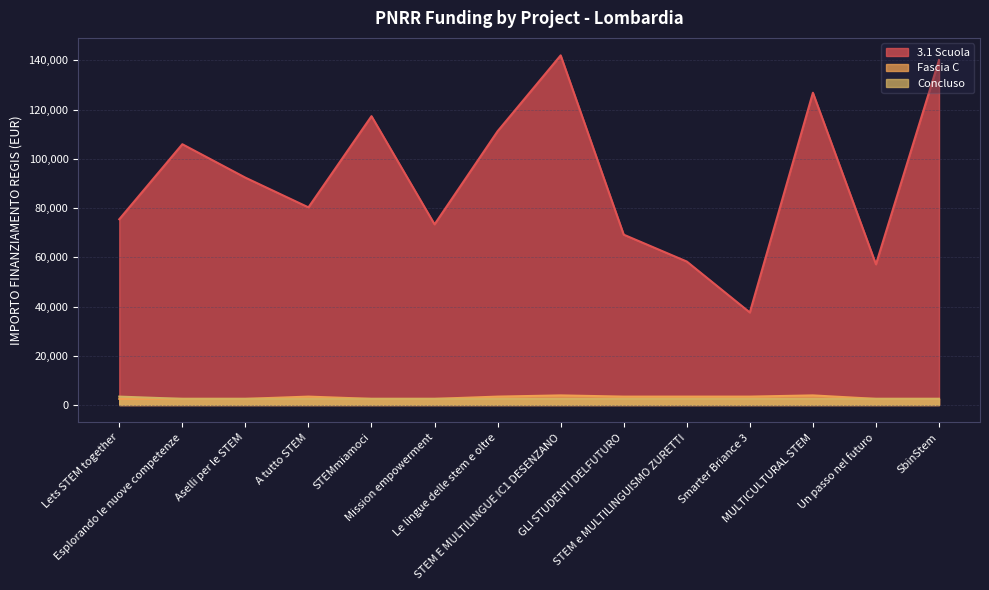

Reading left to right, what are all the values shown in this chart?

3.1 Scuola: 75442.6	105915.0	92341.9	80270.1	117311.1	73375.7	111198.7	142004.3	69180.1	58273.5	37577.6	126823.9	57143.9	140087.5
Fascia C: 2498.0	2498.0	2498.0	3413.0	2498.0	2498.0	3413.0	3903.0	3413.0	3413.0	3413.0	3903.0	2498.0	2498.0
Concluso: 3413.0	2498.0	2498.0	2498.0	2498.0	2498.0	2498.0	2498.0	2498.0	2498.0	2498.0	2498.0	2498.0	2498.0